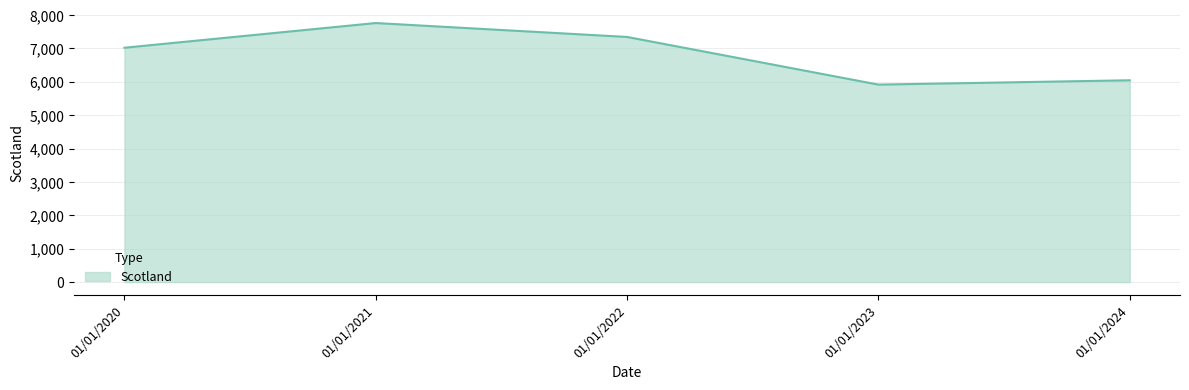

How many interior local peaks (higher than both neighbors) does the data have?

1